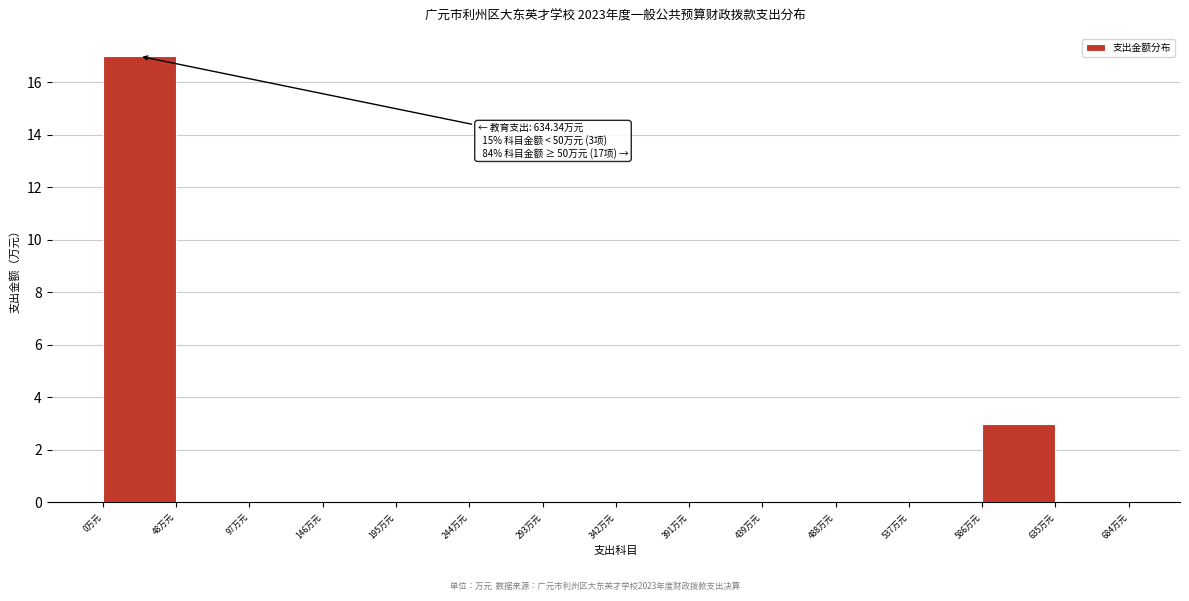

Over which range of the x-axis is the bar tallest?

0 to 50